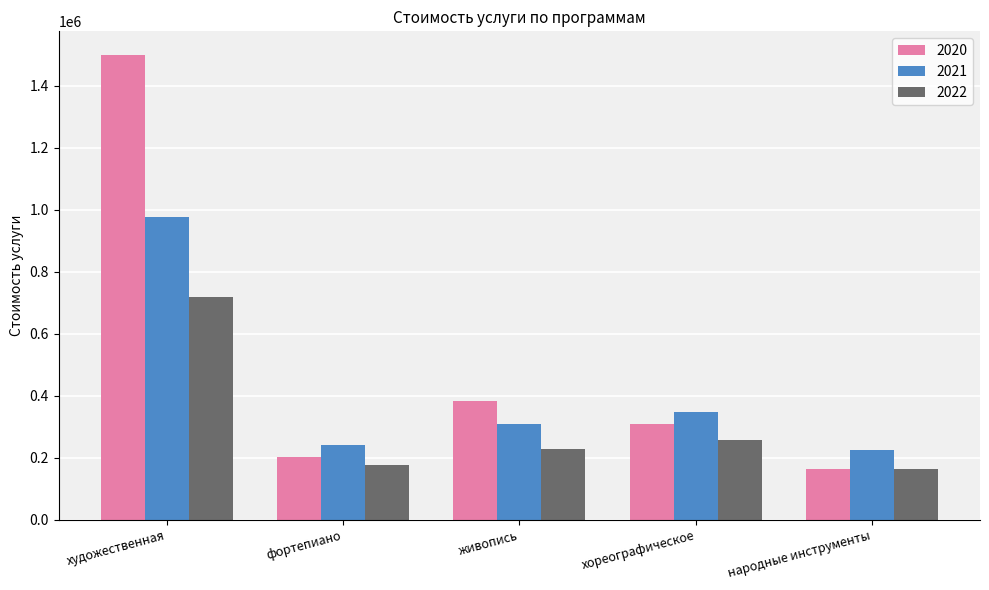

Rank the series by their average value, from highest to lowest.

2020, 2021, 2022